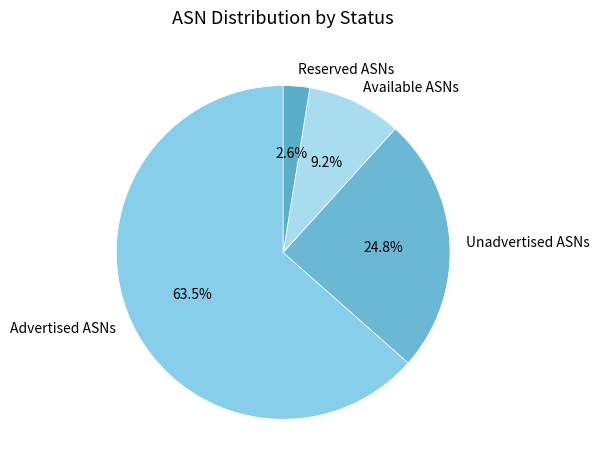

Is the sum of Available ASNs and Advertised ASNs greater than half?

Yes